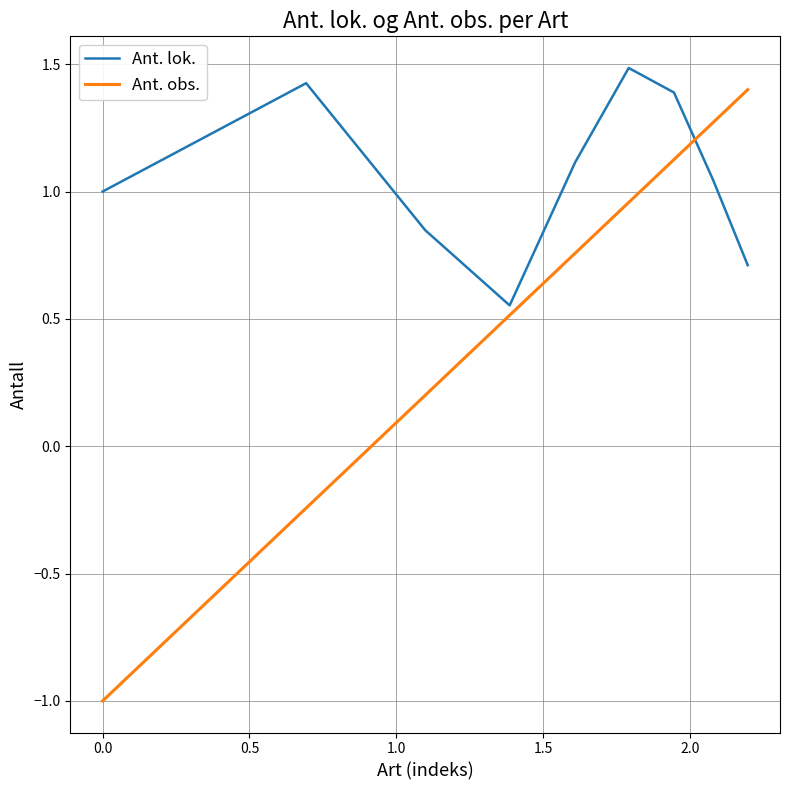

What is the average value of the Ant. lok. series?

1.1